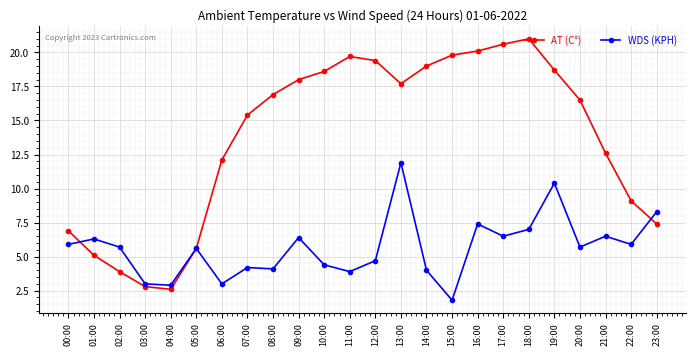

What value does the AT (C°) series have at 19:00?

18.7